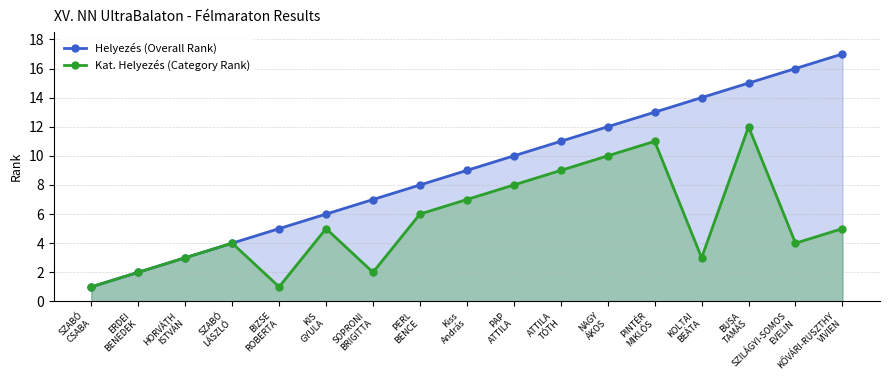

How many data points does each series have?

17